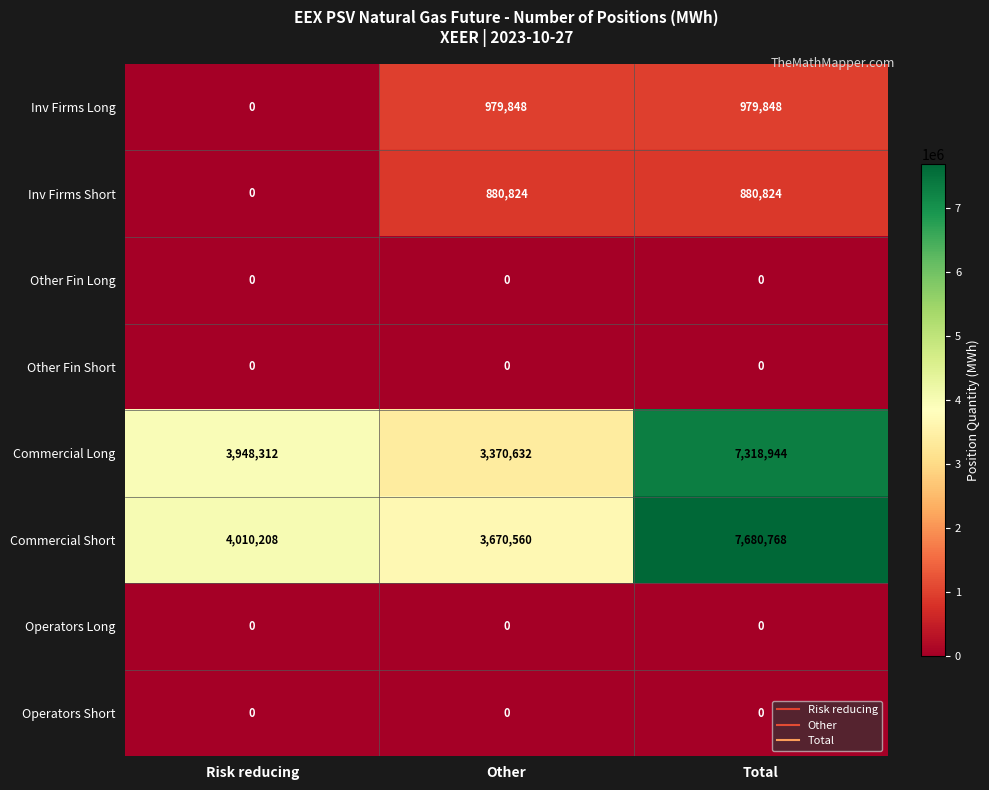

True or false: Inv Firms Short has a value of 205939 at Total.

False